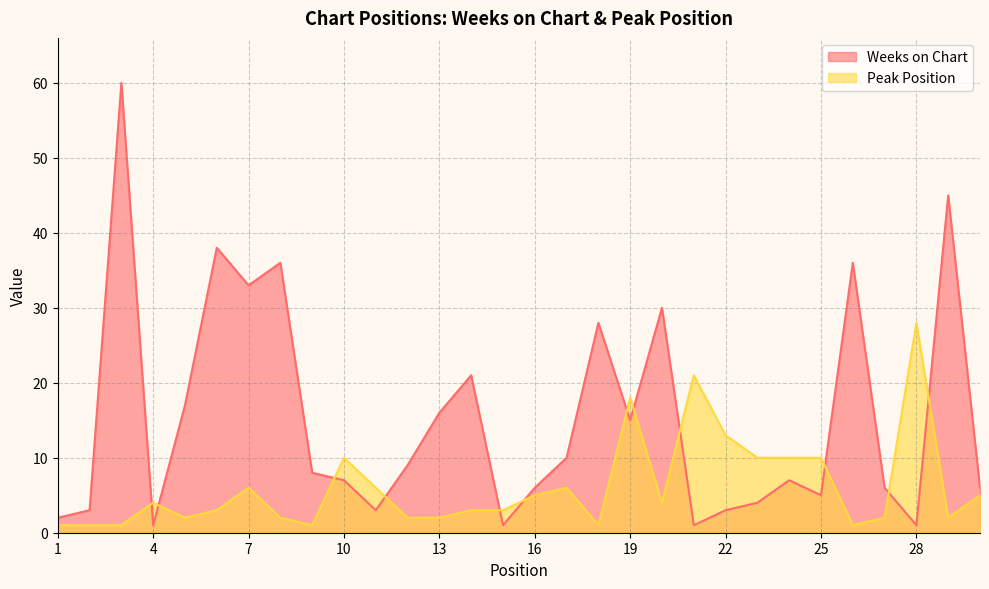

Which category has the lowest value in the Weeks on Chart series?

4